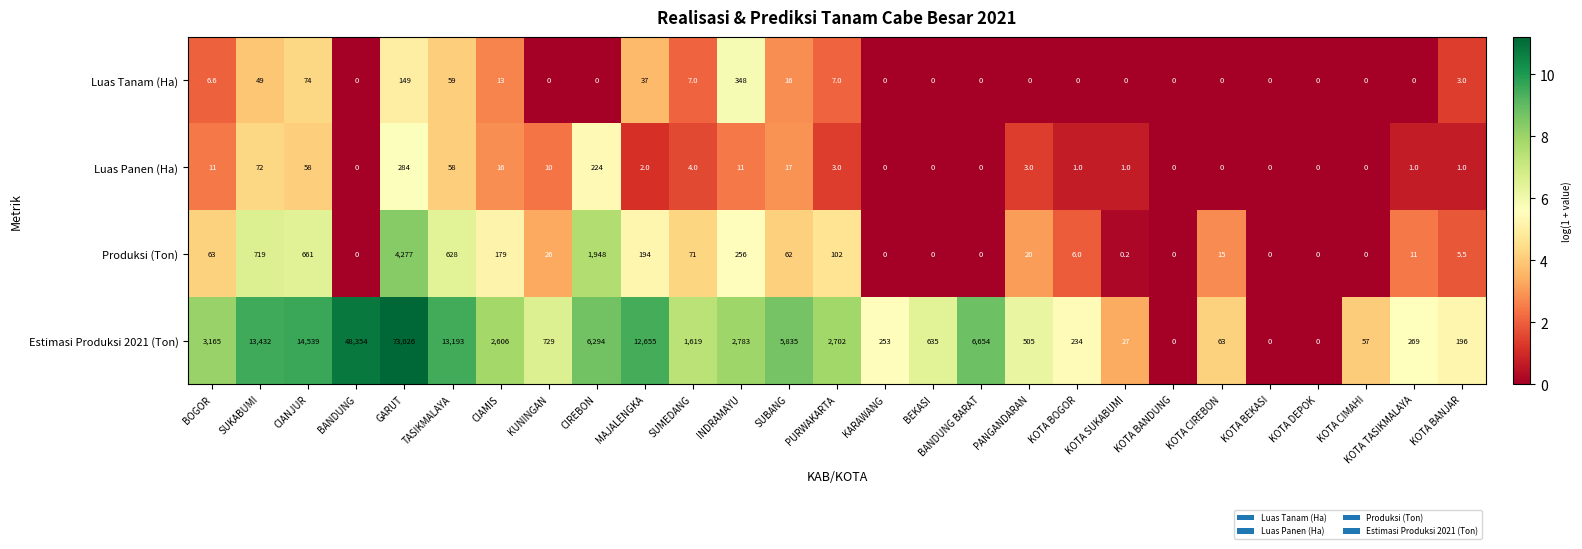

What is the approximate value of Produksi (Ton) at KOTA BOGOR?

6.0